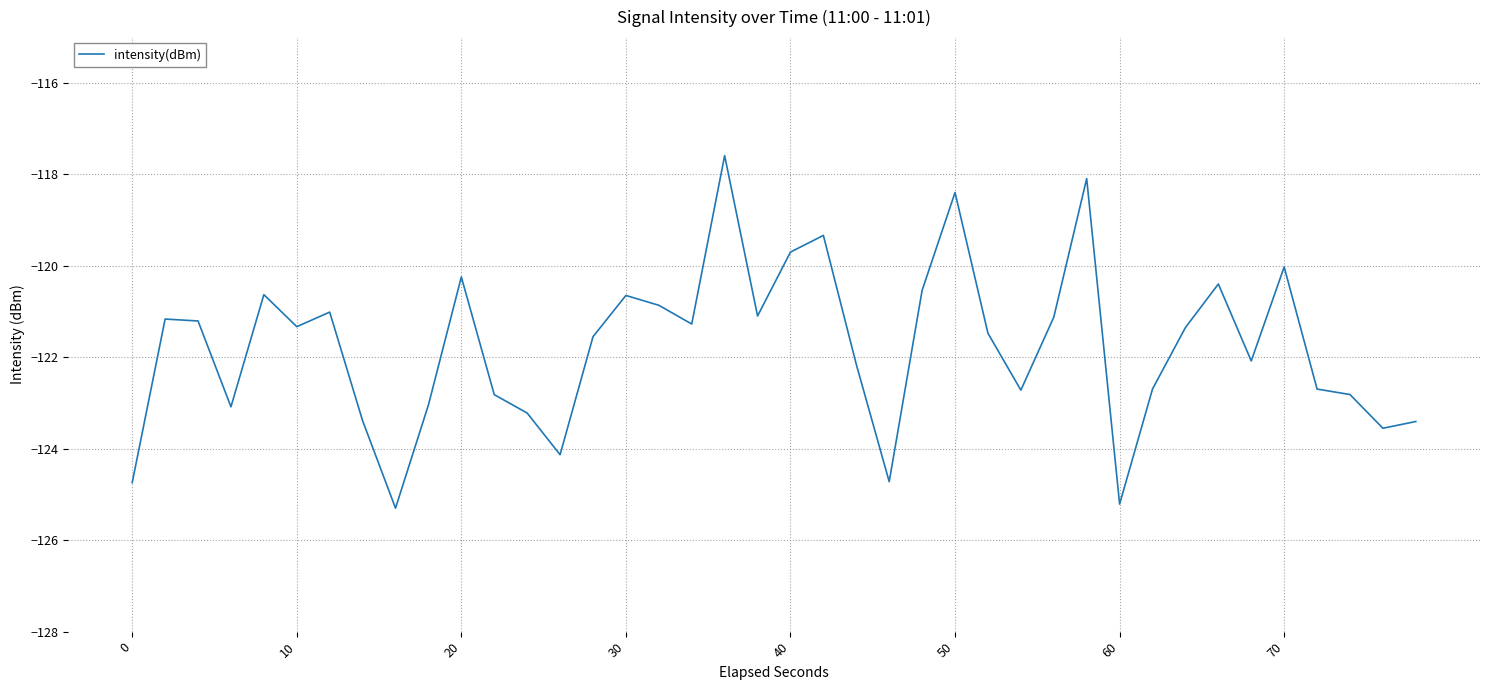

What is the average value?

-121.8